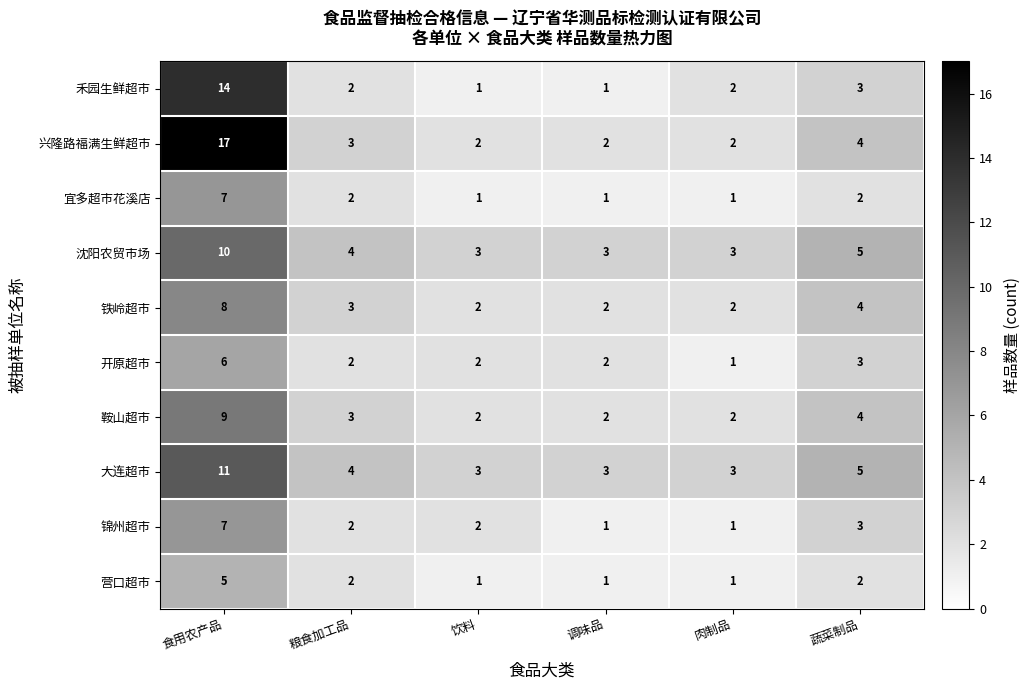

Which series changed the most between 食用农产品 and 饮料?

兴隆路福满生鲜超市